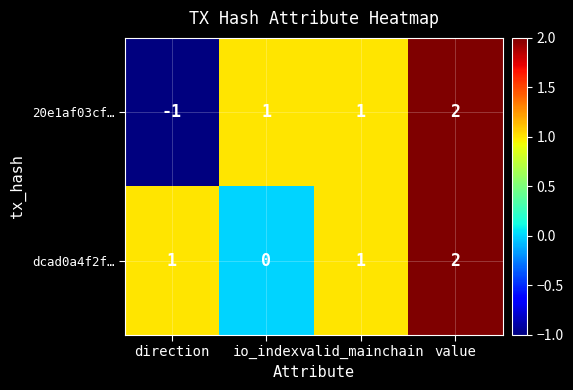

Which label corresponds to the smallest value in the chart?

direction